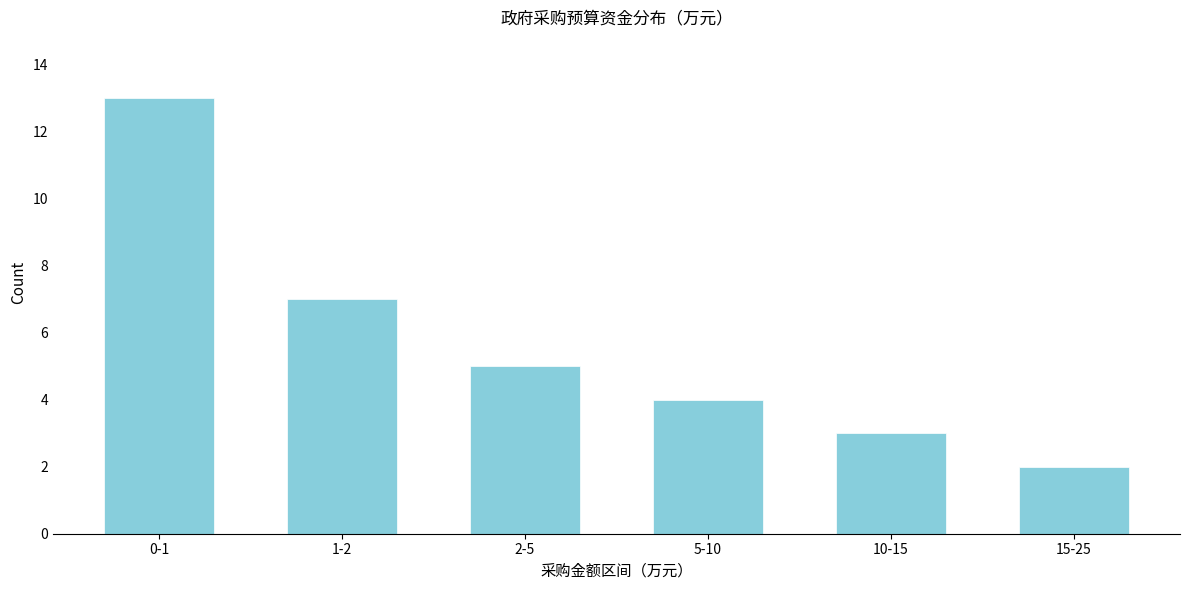

Reading right to left, extract all data points from this chart.

15-25=2	10-15=3	5-10=4	2-5=5	1-2=7	0-1=13